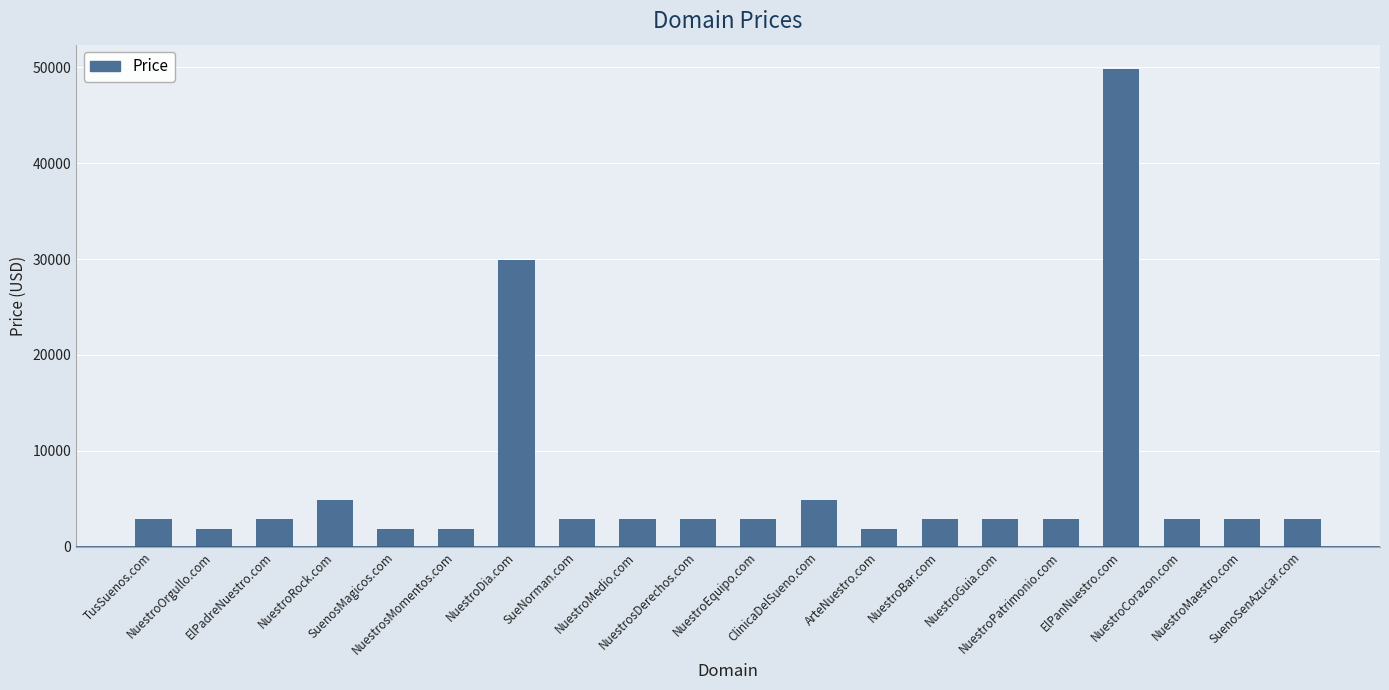

What is the sum of all values?

131760